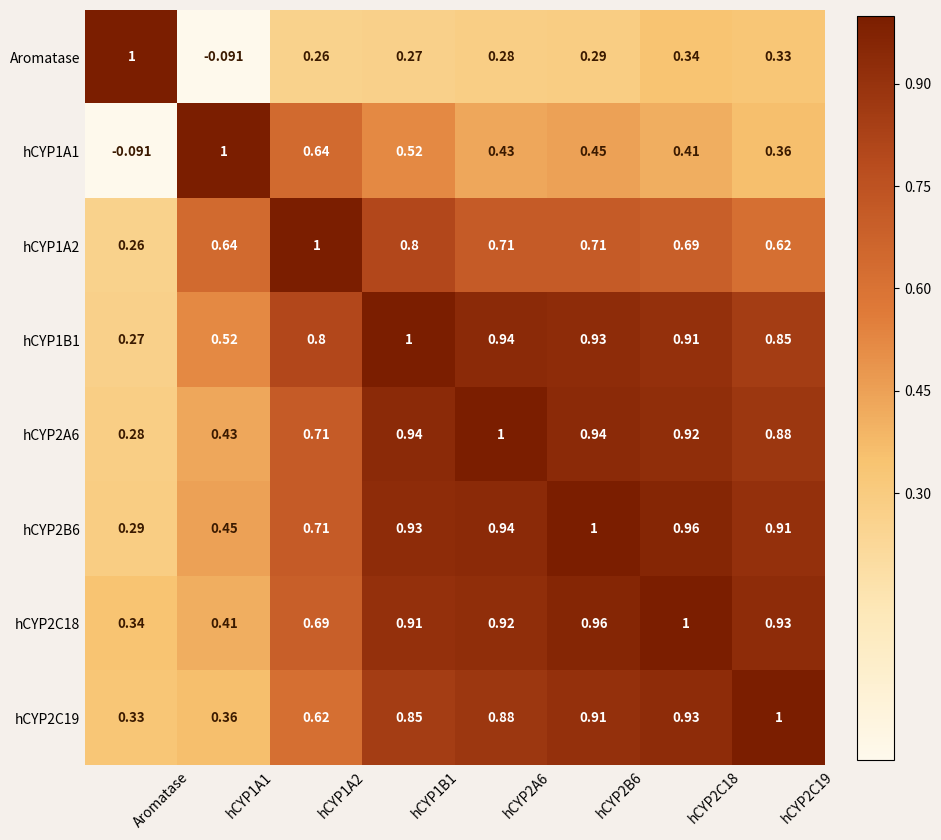

At which label does hCYP1B1 reach its minimum?

Aromatase